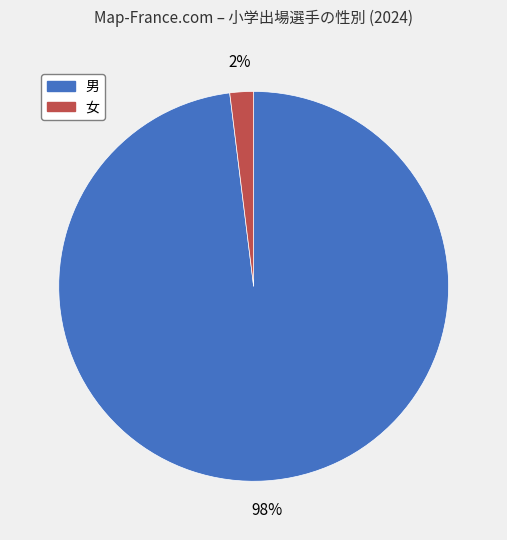

To the nearest percent, what is the average slice percentage?

50%